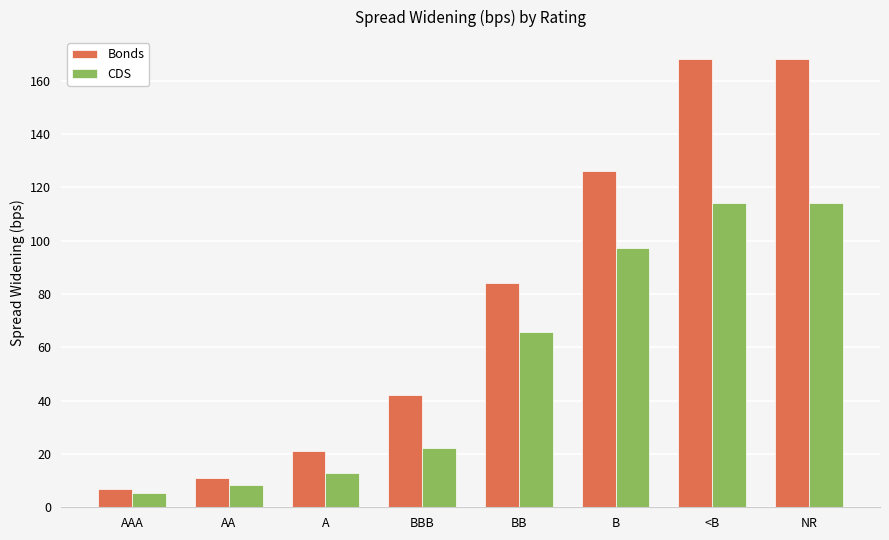

Is it true that Bonds equals 11.0 at AA?

True